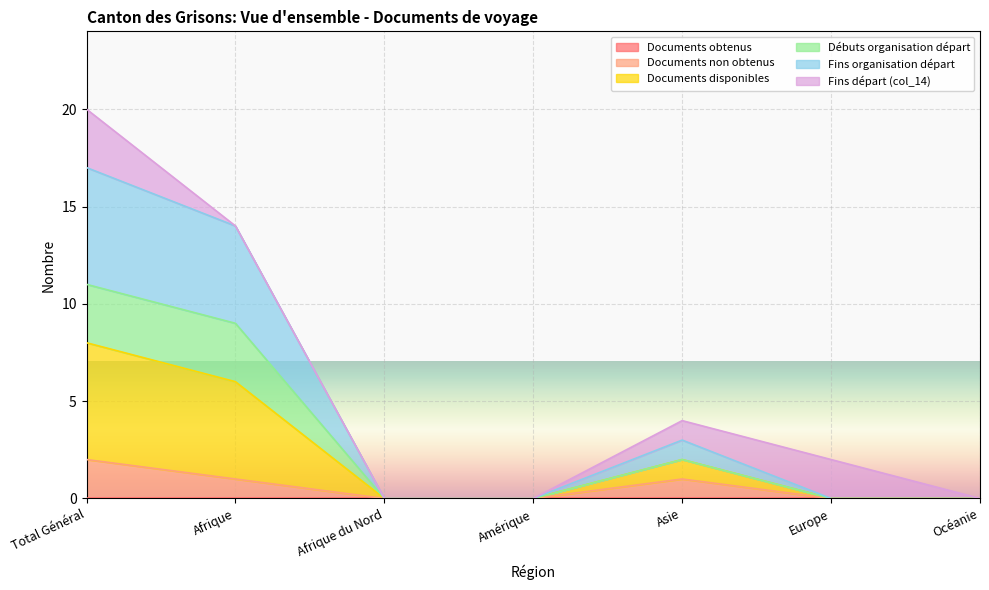

Does the chart display data point markers on the line(s)?

No